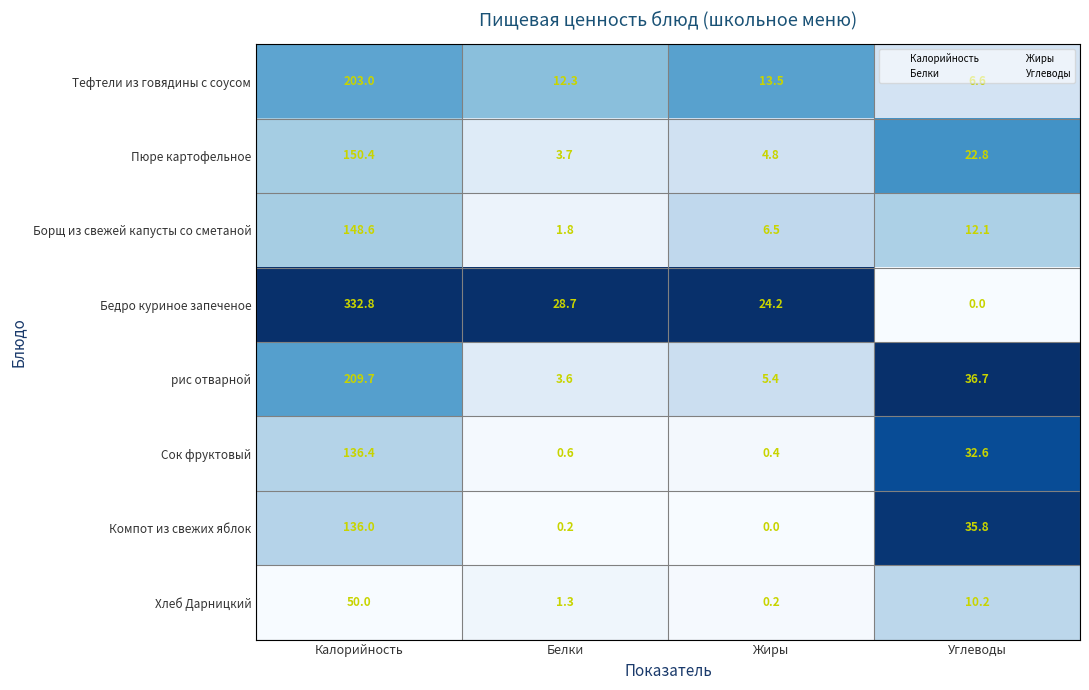

Which series changed the most between Калорийность and Углеводы?

Бедро куриное запеченое